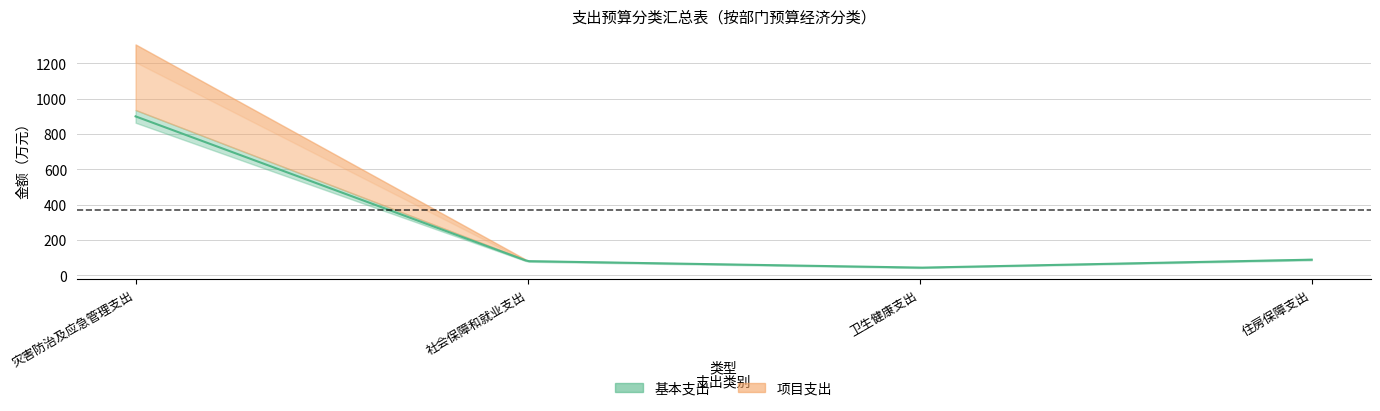

The 基本支出合计 series shows 552.0 at 灾害防治及应急管理支出. True or false?

False